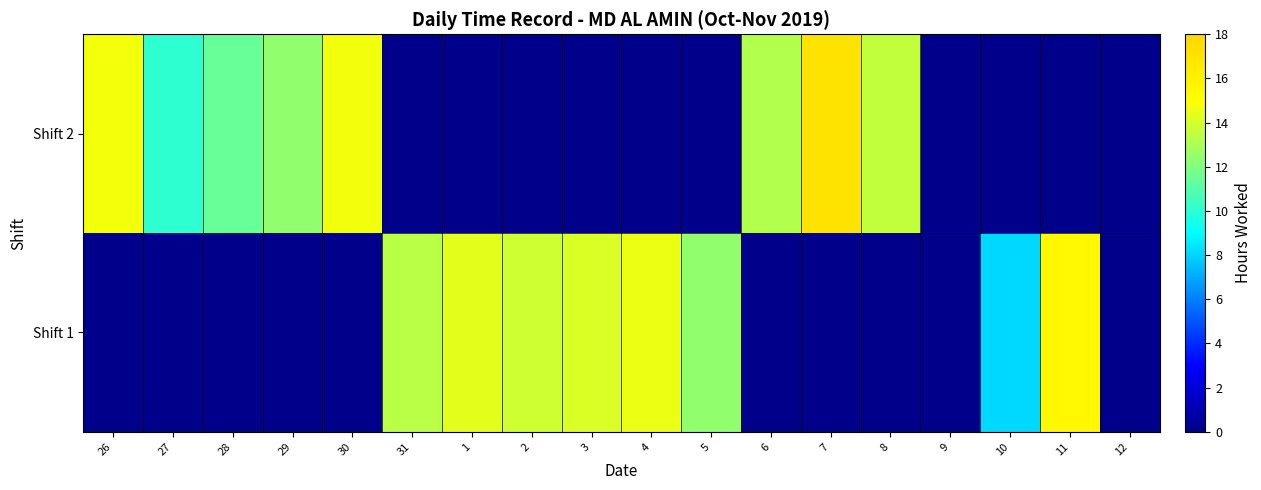

At which label does Shift 1 first exceed 14?

1